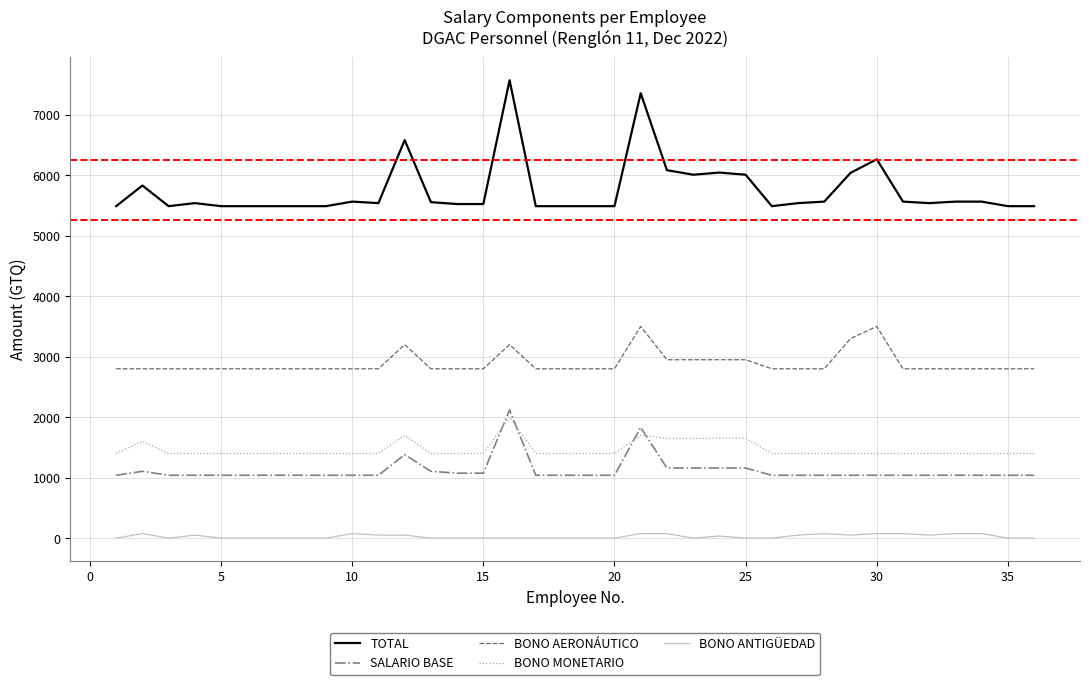

Which series has the largest range (max minus min)?

TOTAL